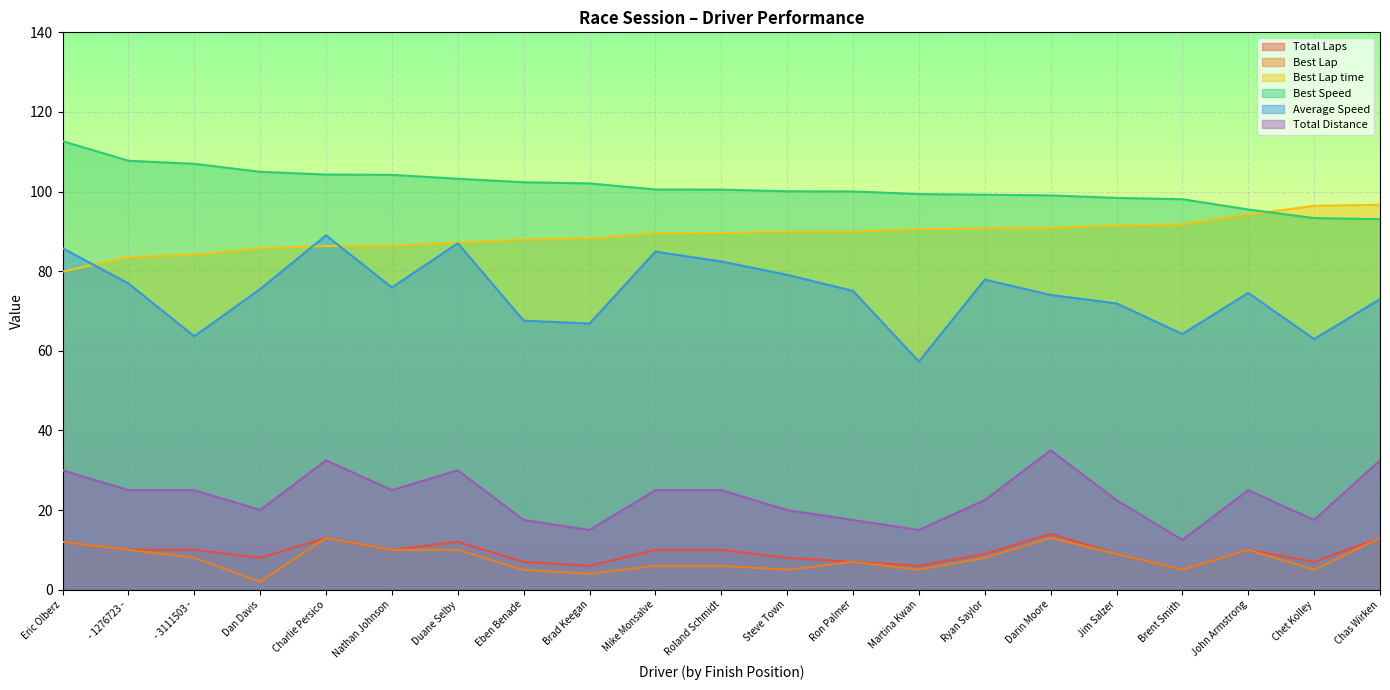

The value of Total Distance at Nathan Johnson is 44.5. True or false?

False